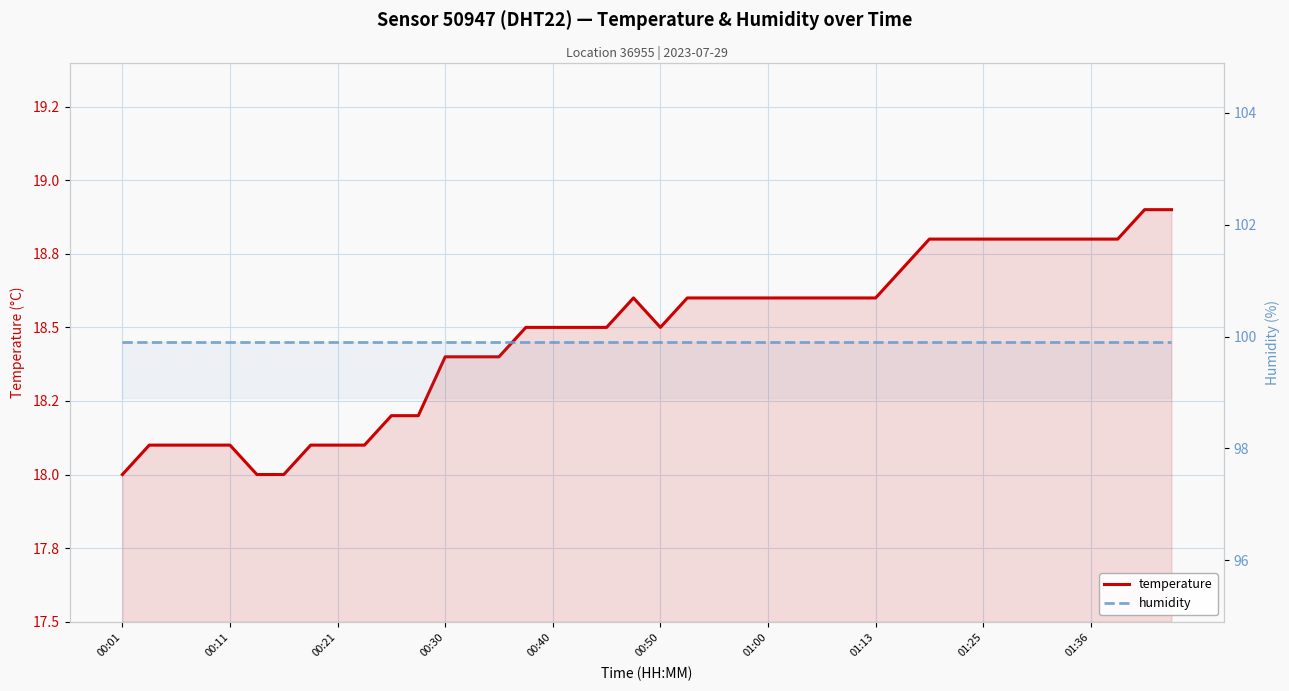

True or false: humidity has more than 0 points higher than both neighbors.

False